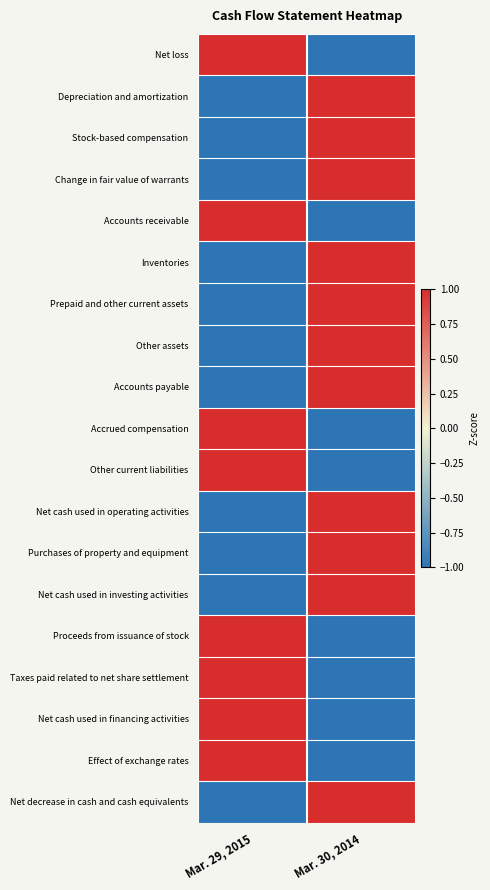

What is the spread (max minus min) of values at Mar. 30, 2014?

2